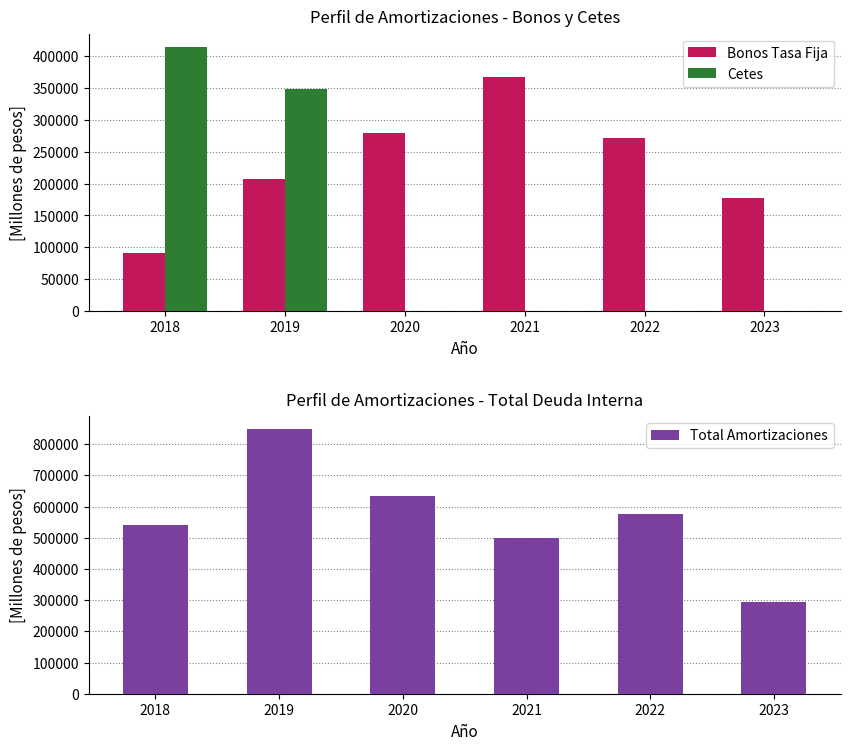

List the series in order of their peak value, highest first.

Total Amortizaciones, Cetes, Bonos Tasa Fija